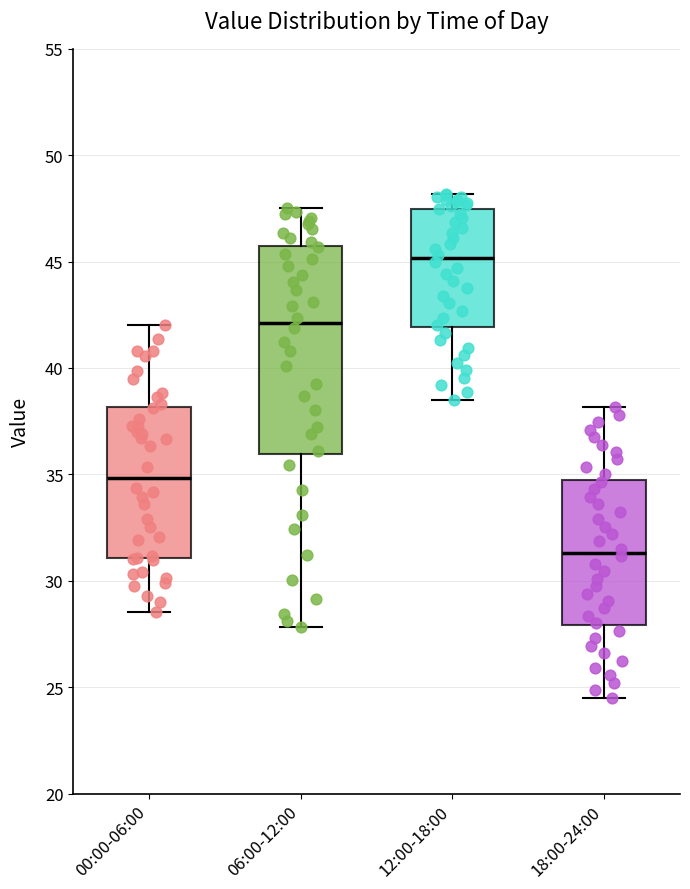

Where is the lower edge of the box for 12:00-18:00 on the y-axis? The values are not printed on the chart, so give them approximately, as read against the axis.

42.0